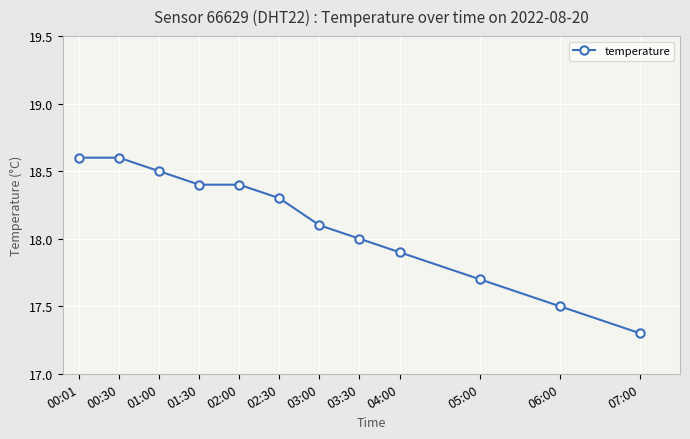

What is the maximum value shown in the chart?

18.6